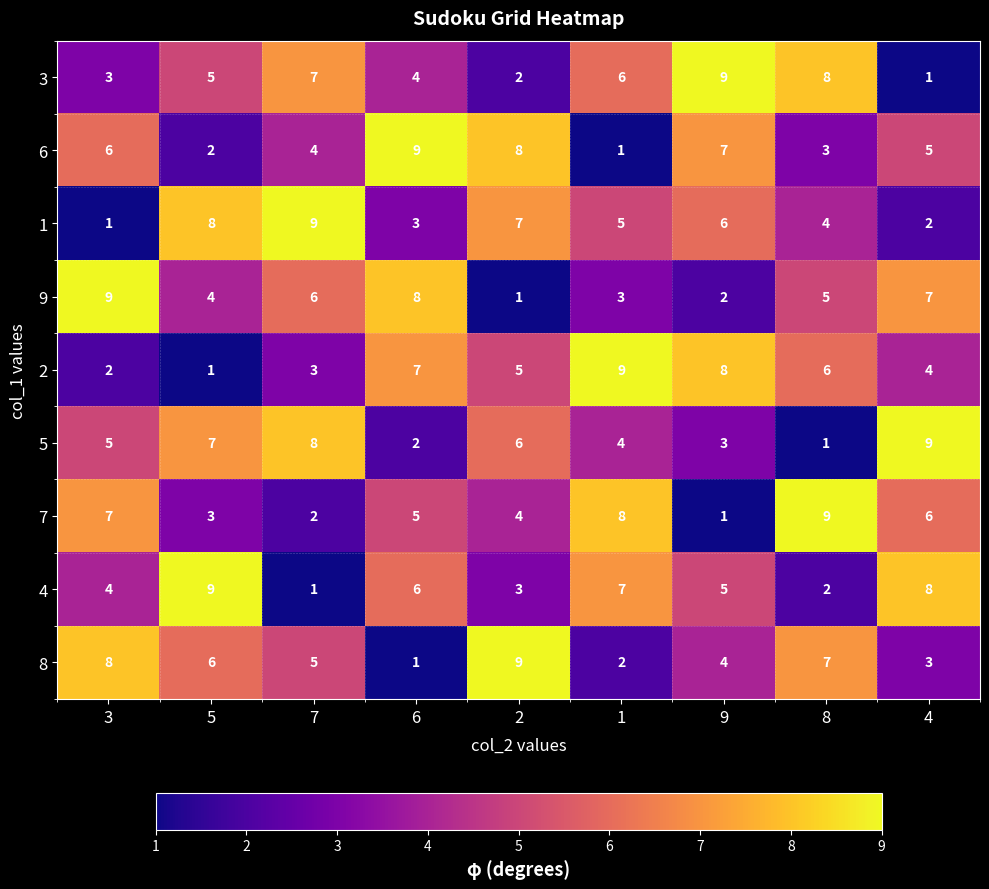

Where does the 1 series first go above 5?

5